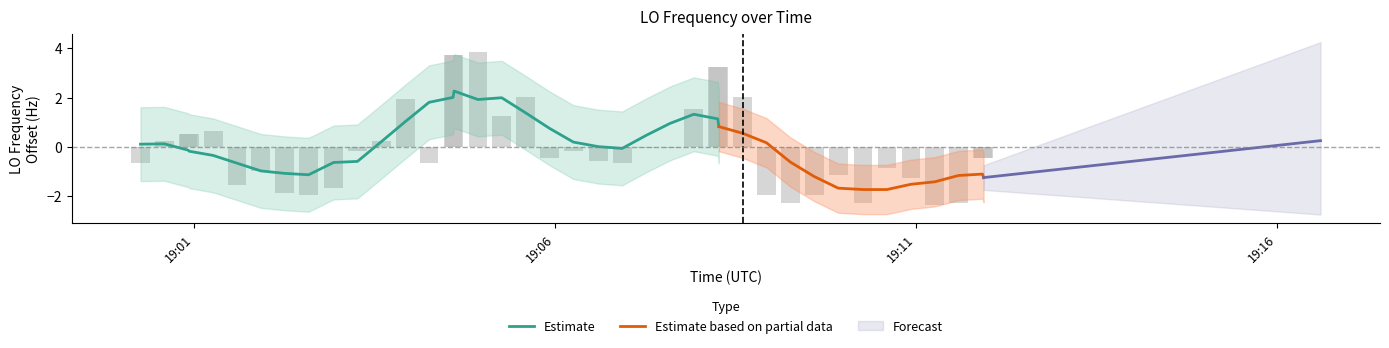

What is the maximum value shown in the chart?

3.8